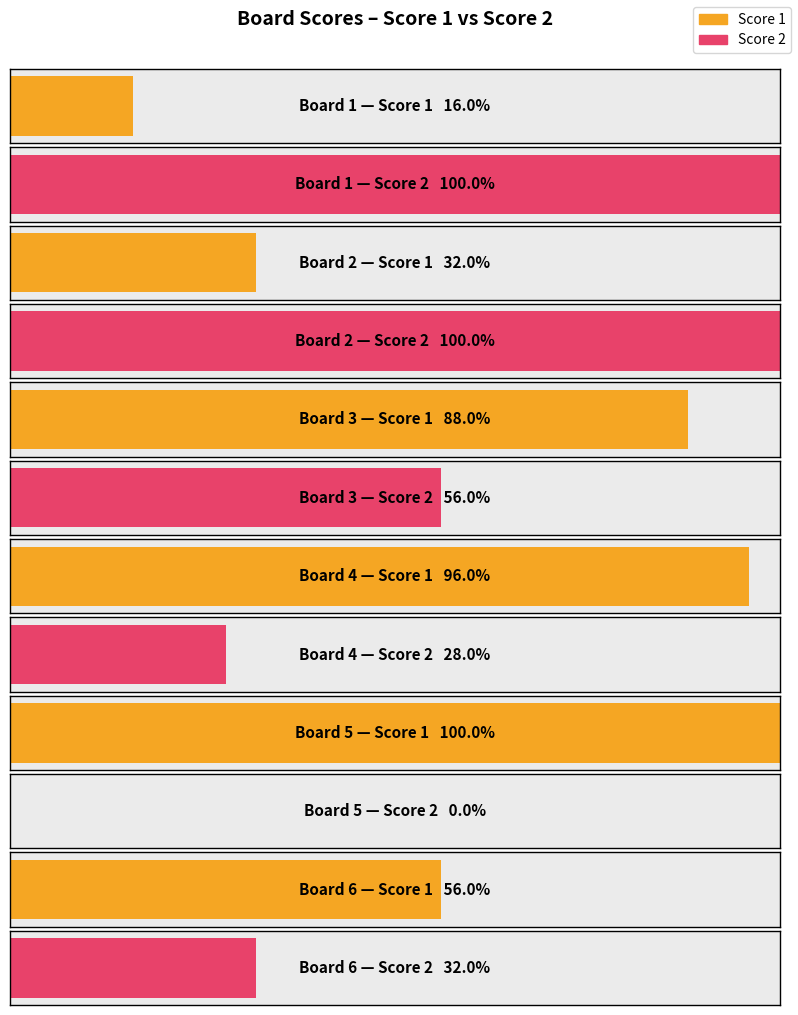

The value of Score 1 at Board 3 is 10. True or false?

False